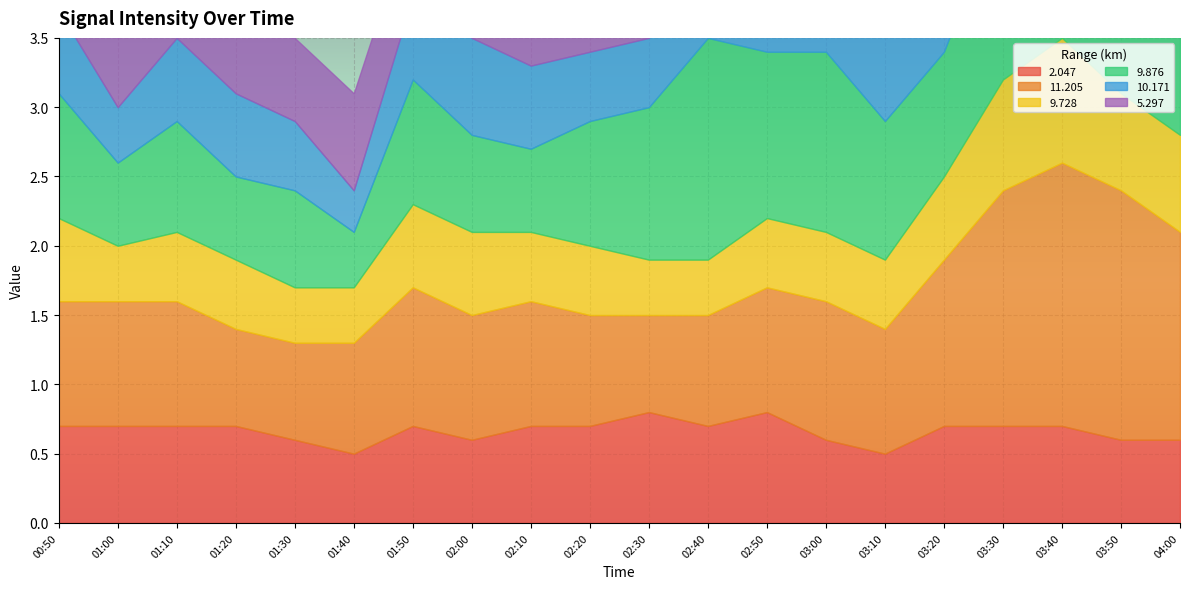

True or false: 10.171 has more than 1 points higher than both neighbors.

True